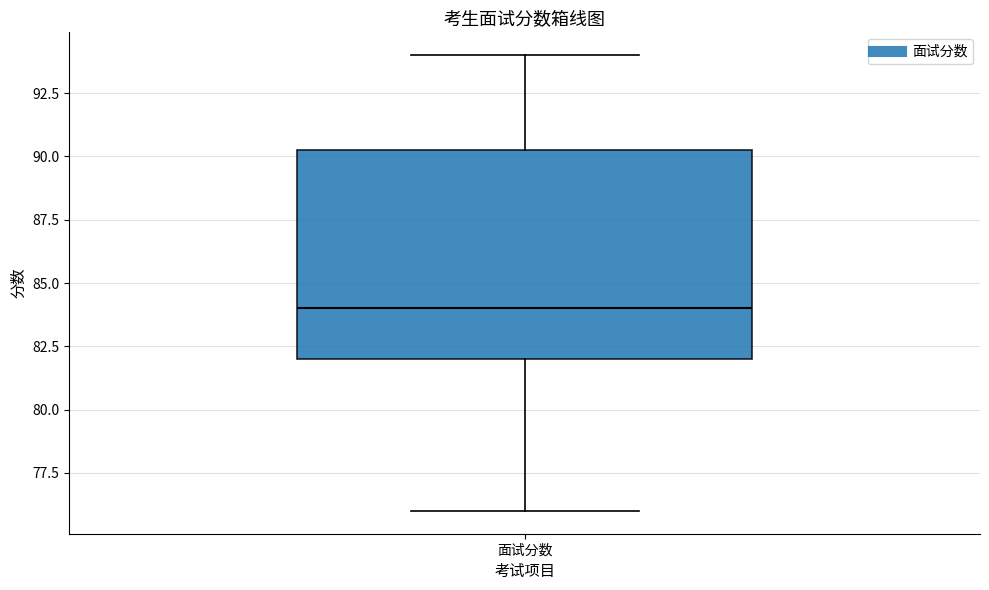

Where is the upper edge of the box for 面试分数 on the y-axis? The values are not printed on the chart, so give them approximately, as read against the axis.

90.5